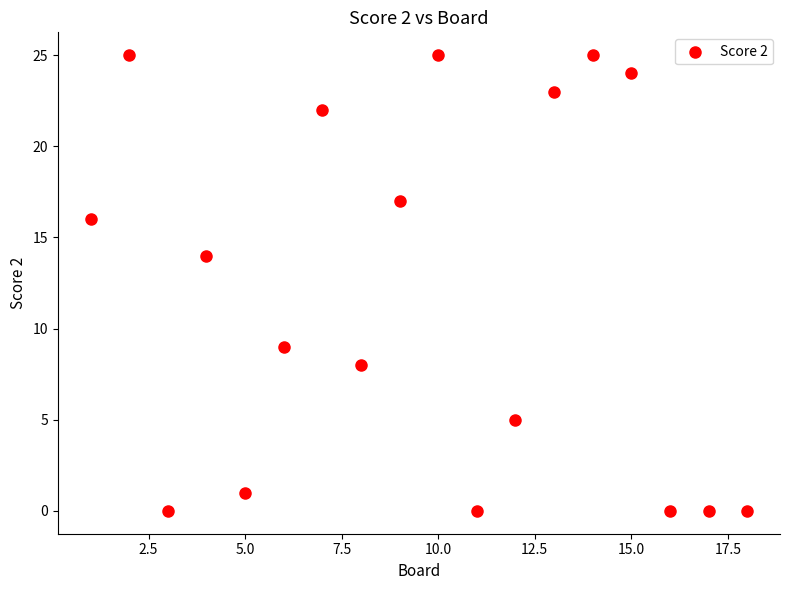

What is the range of Y values (max minus min)?

25